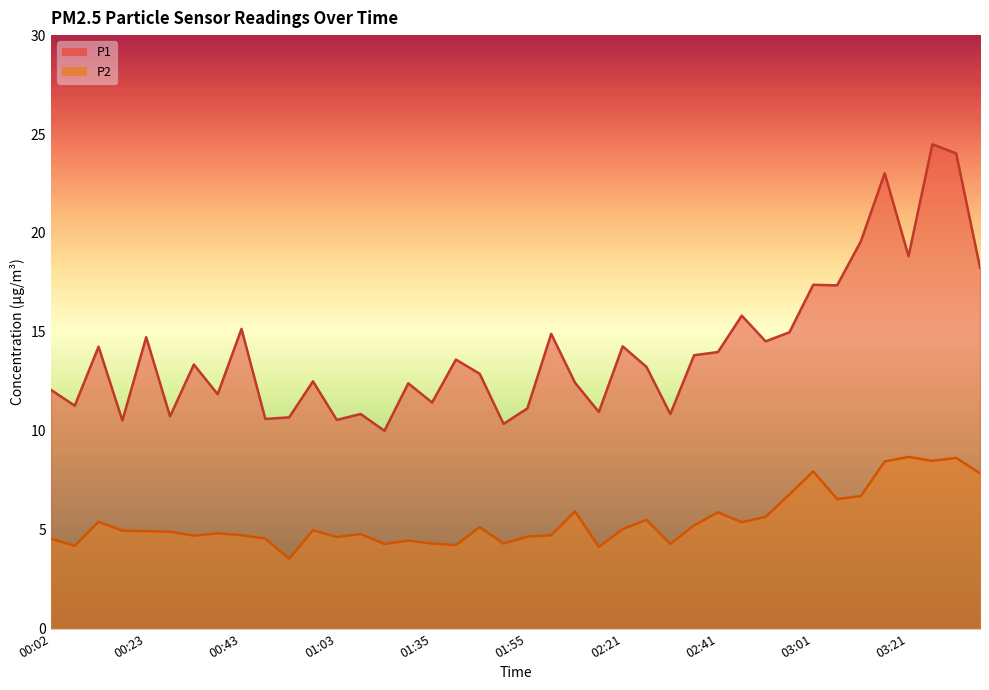

The P1 series shows 17.3 at 00:18. True or false?

False